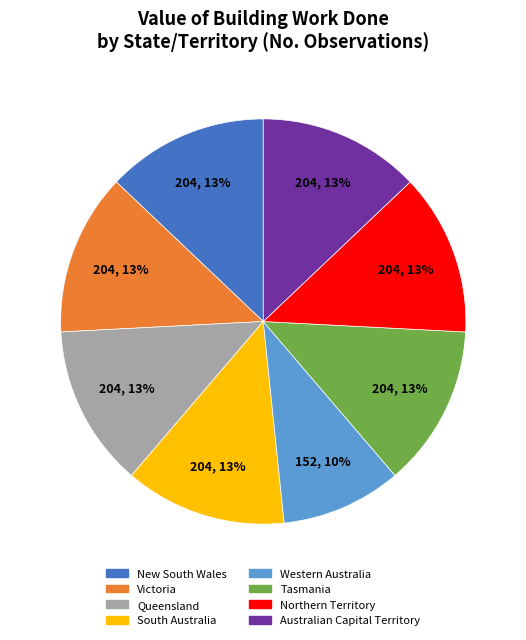

How many segments does this pie chart have?

8